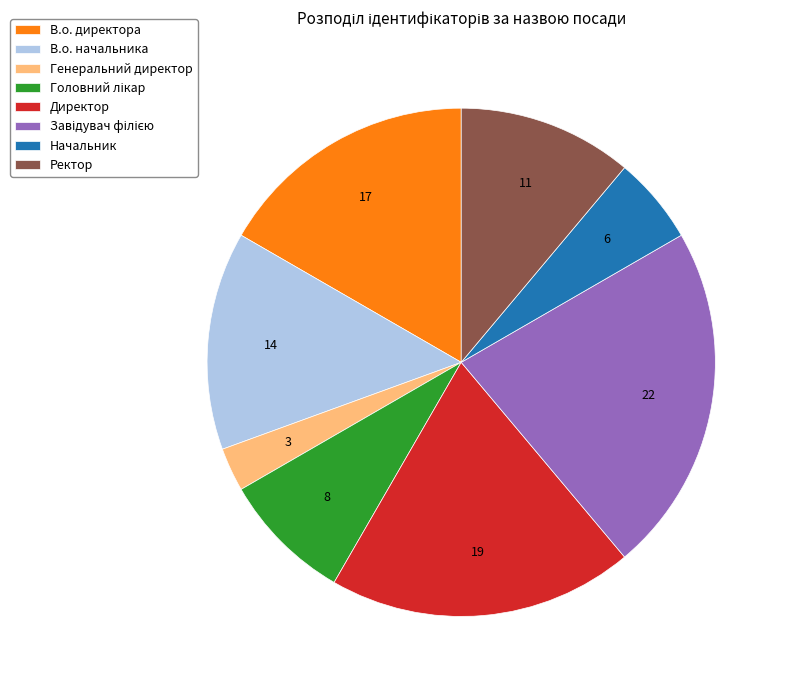

Approximately how many times larger is the value at Ректор compared to Начальник?

2.0